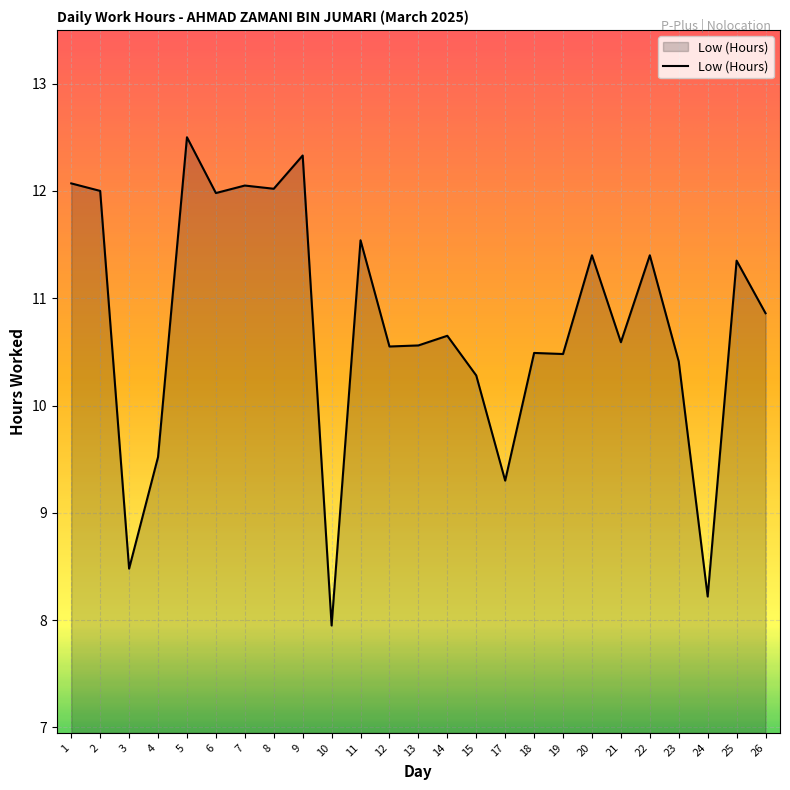

What is the smallest value displayed?

8.0